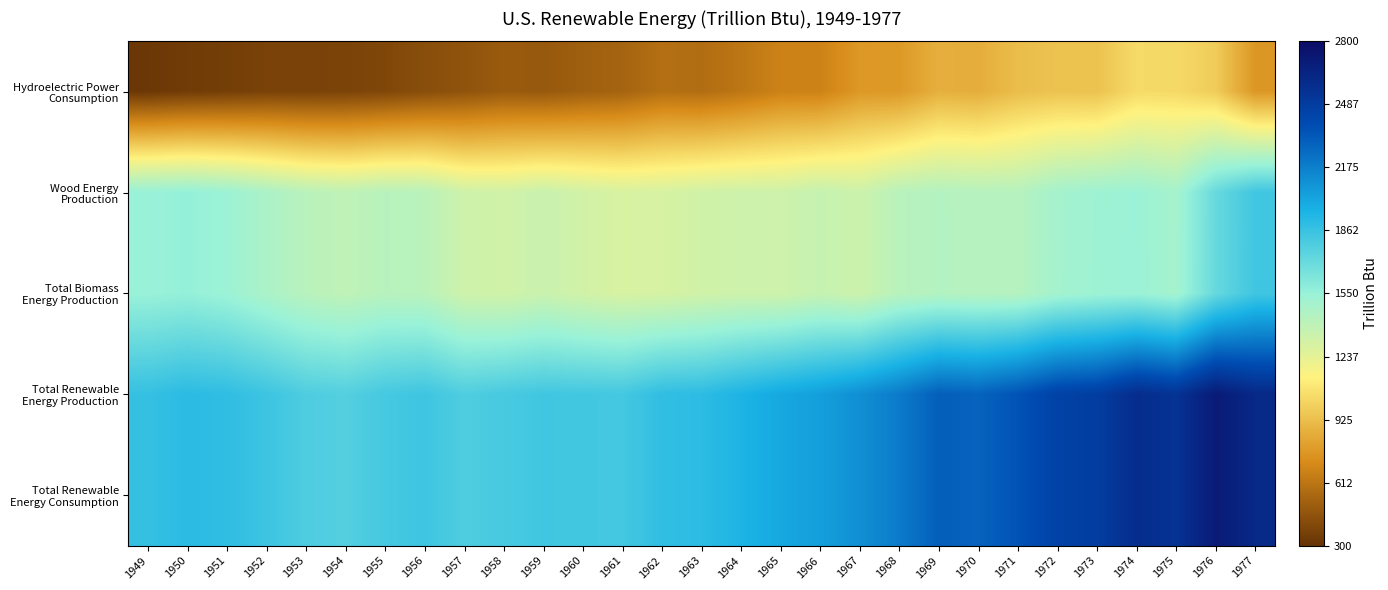

At how many categories does at least one series exceed 2471?

5